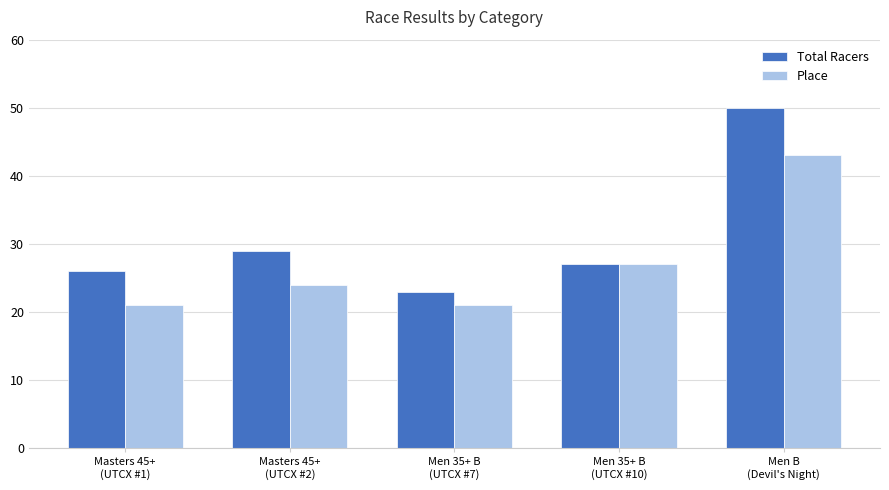

List the series in order of their overall mean, lowest first.

Place, Total Racers